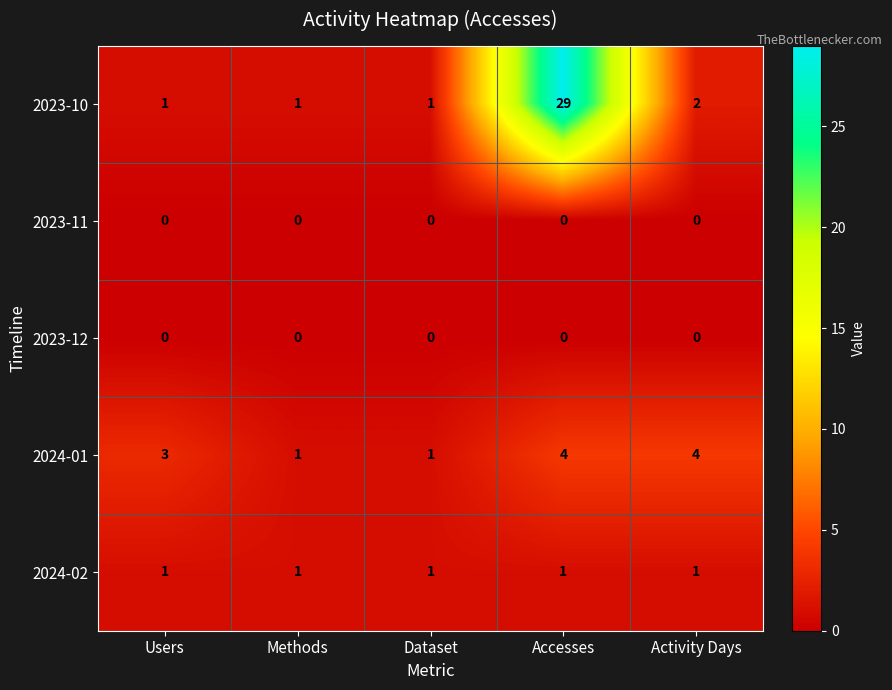

Count the number of categories in the chart.

5